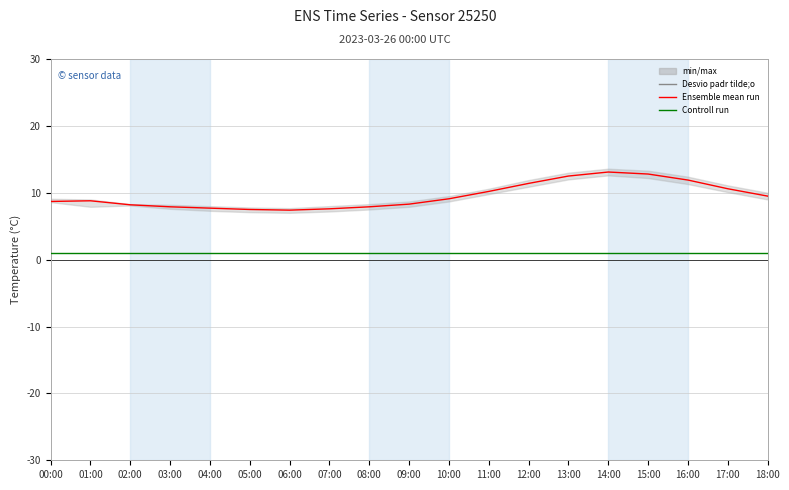

True or false: Controll run and Ensemble mean run intersect in this chart.

False